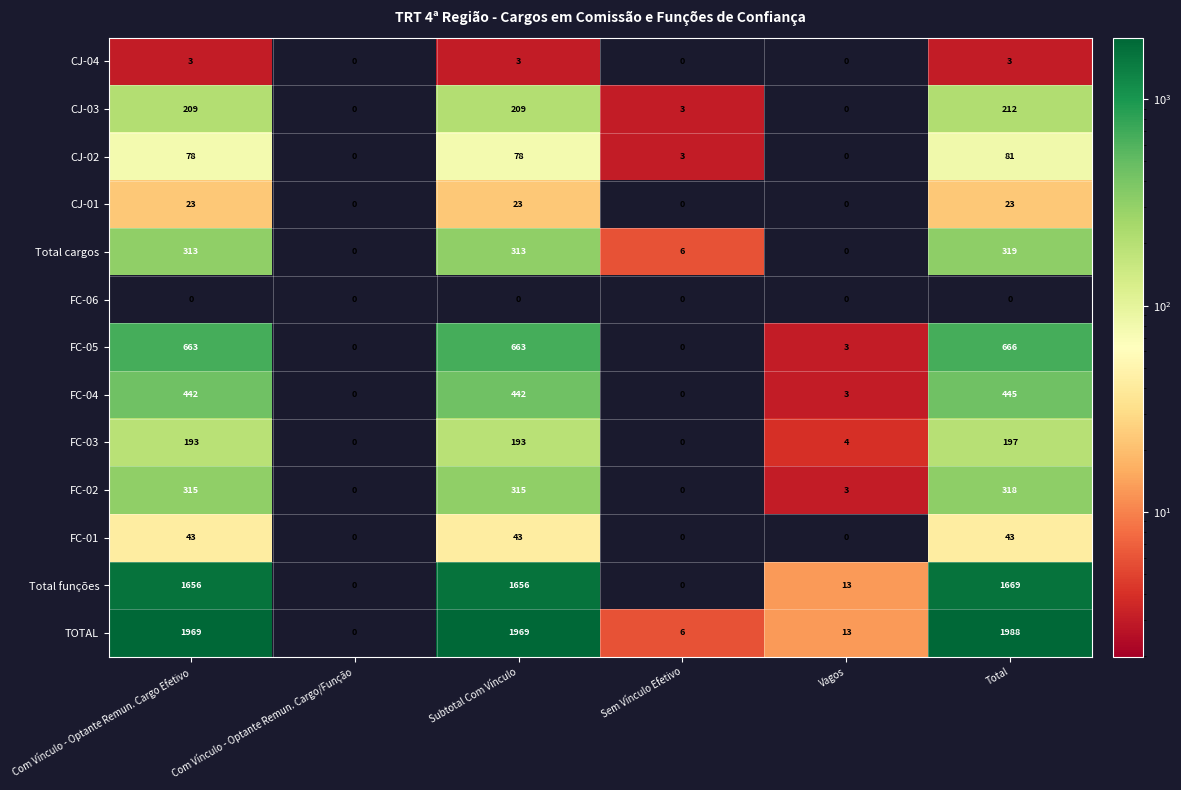

List the series in order of their peak value, highest first.

TOTAL, Total funções, FC-05, FC-04, Total cargos, FC-02, CJ-03, FC-03, CJ-02, FC-01, CJ-01, CJ-04, FC-06